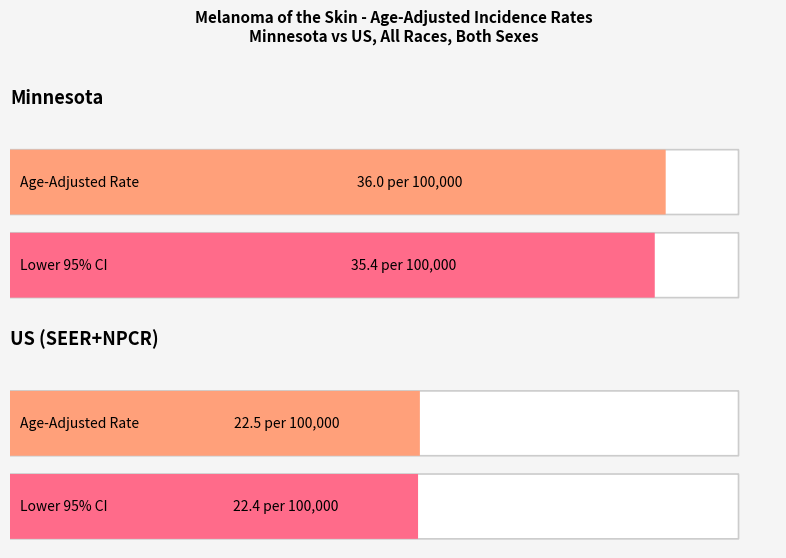

At which category is the sum across all series the highest?

Minnesota